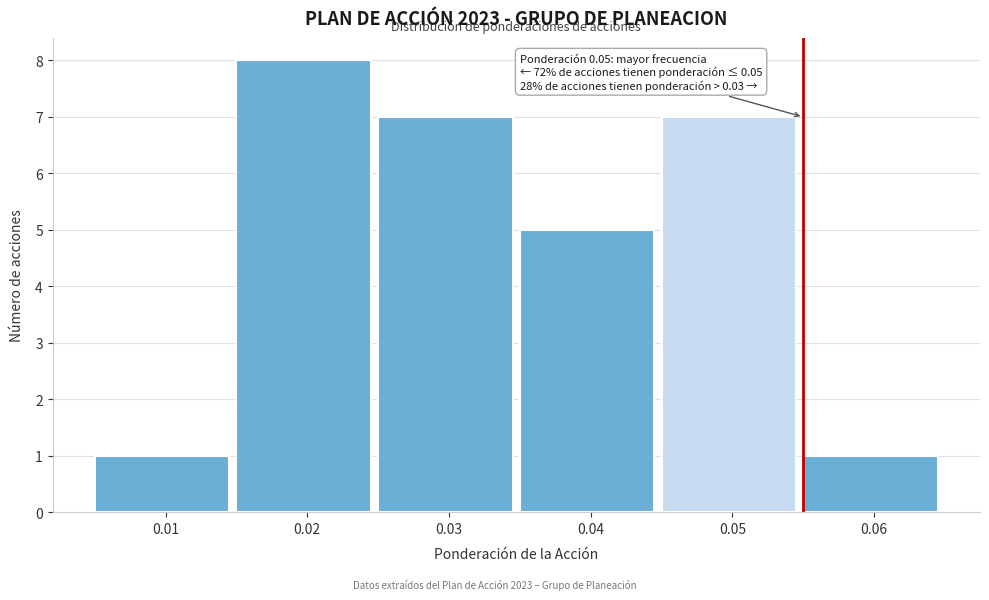

Over which range of the x-axis is the bar tallest?

0.015 to 0.025